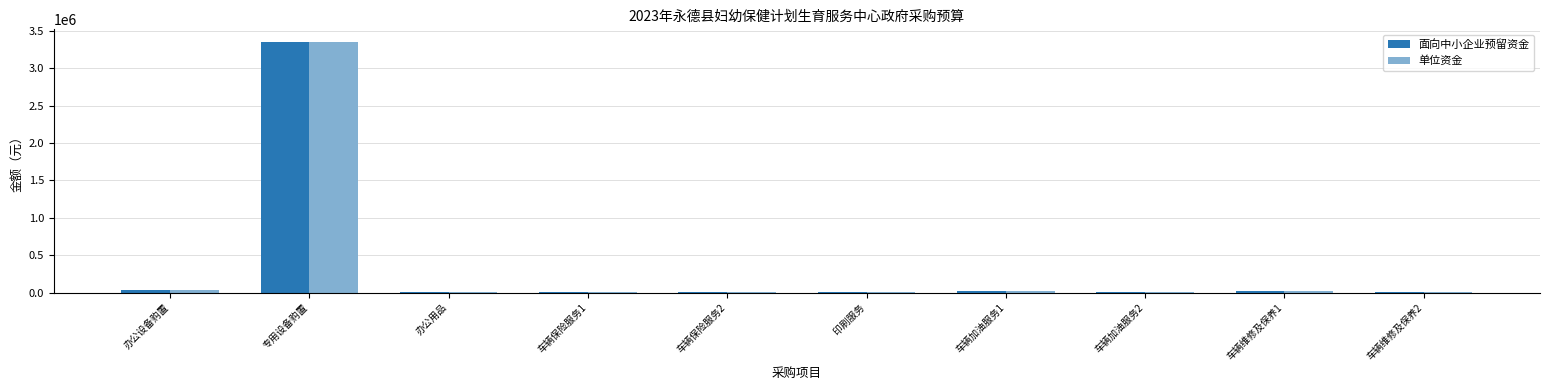

At which label does 单位资金 first exceed 13000?

办公设备购置